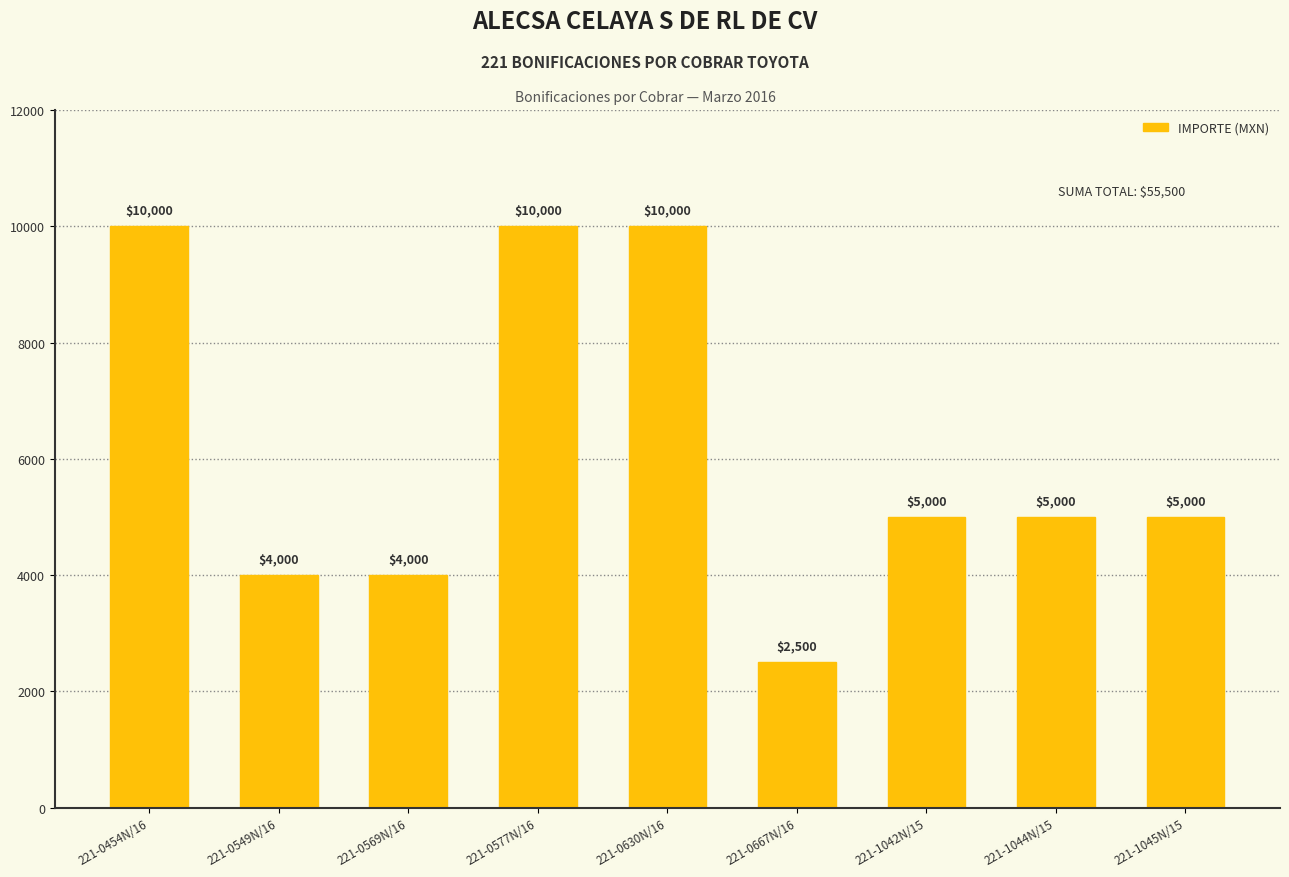

Is it true that the value at 221-1044N/15 is 2797?

False